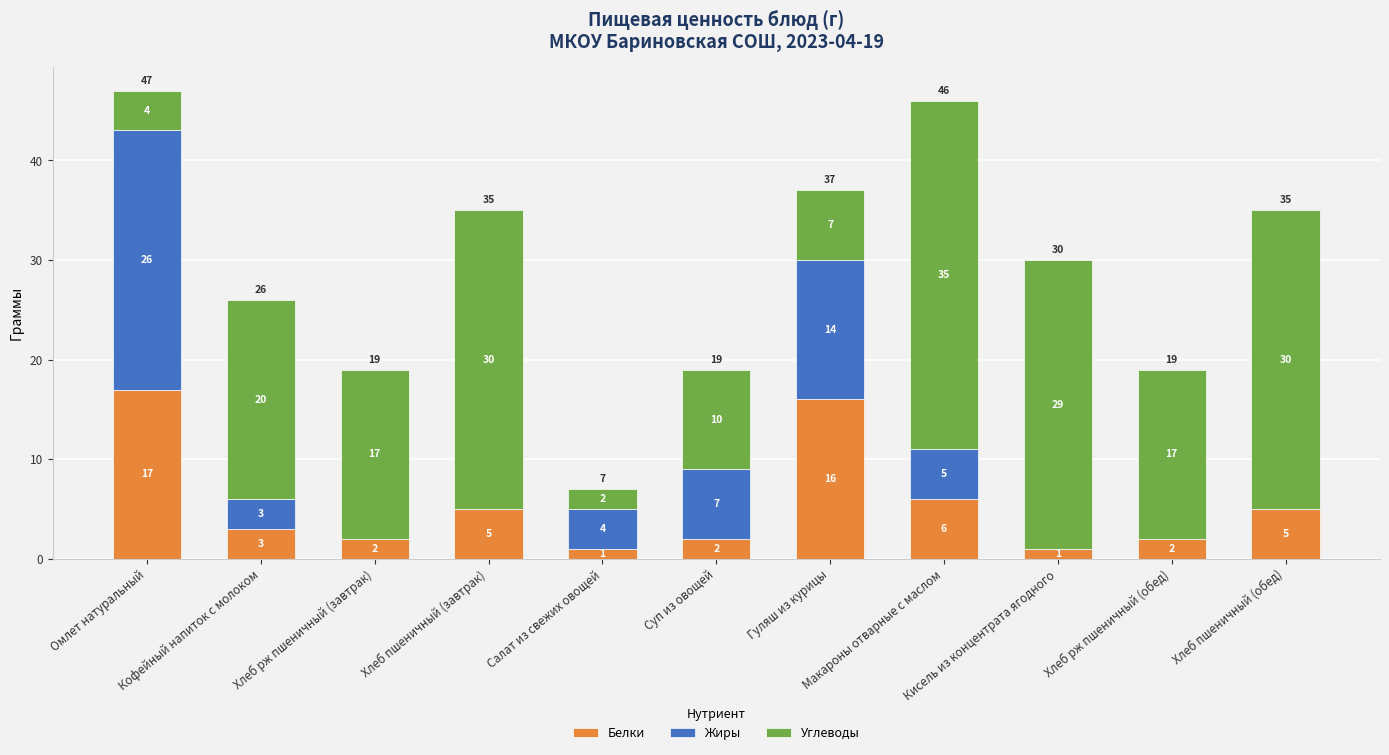

True or false: Белки has a value of 0 at Хлеб рж пшеничный (обед).

False